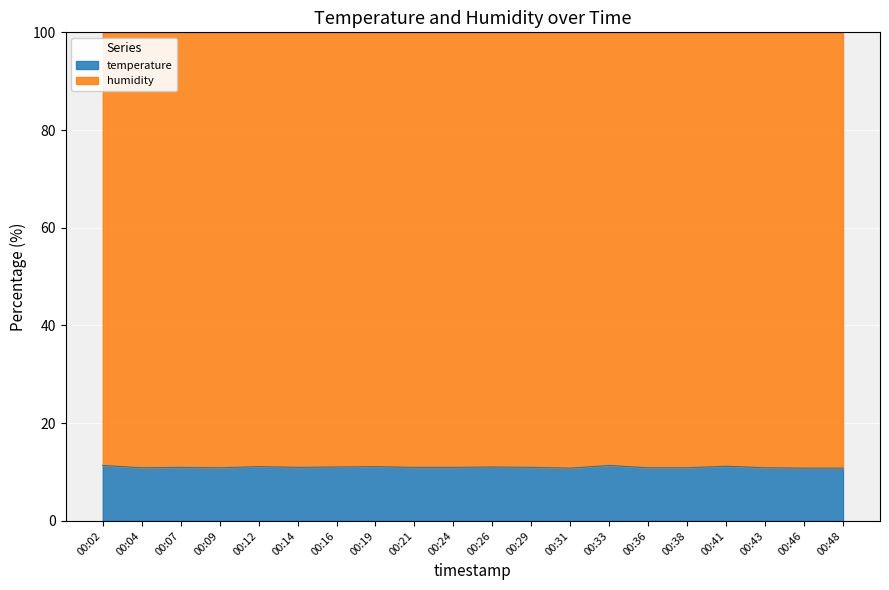

List the labels in order of value, smallest first.

00:31, 00:46, 00:48, 00:04, 00:09, 00:36, 00:38, 00:43, 00:07, 00:14, 00:21, 00:24, 00:29, 00:16, 00:26, 00:12, 00:19, 00:41, 00:02, 00:33